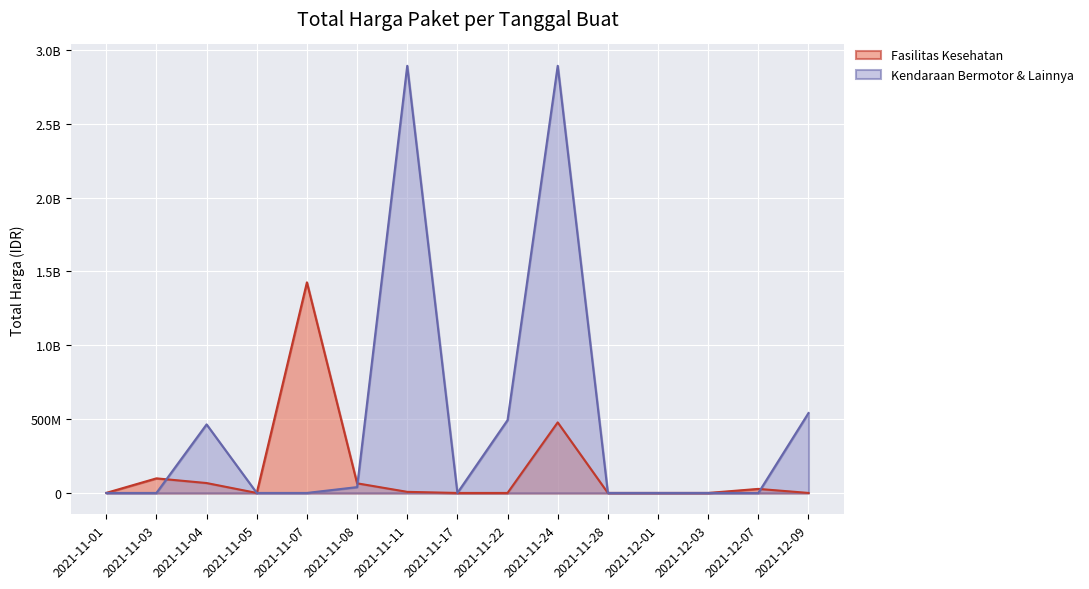

How many times do Fasilitas Kesehatan and Kendaraan Bermotor & Lainnya cross each other?

3